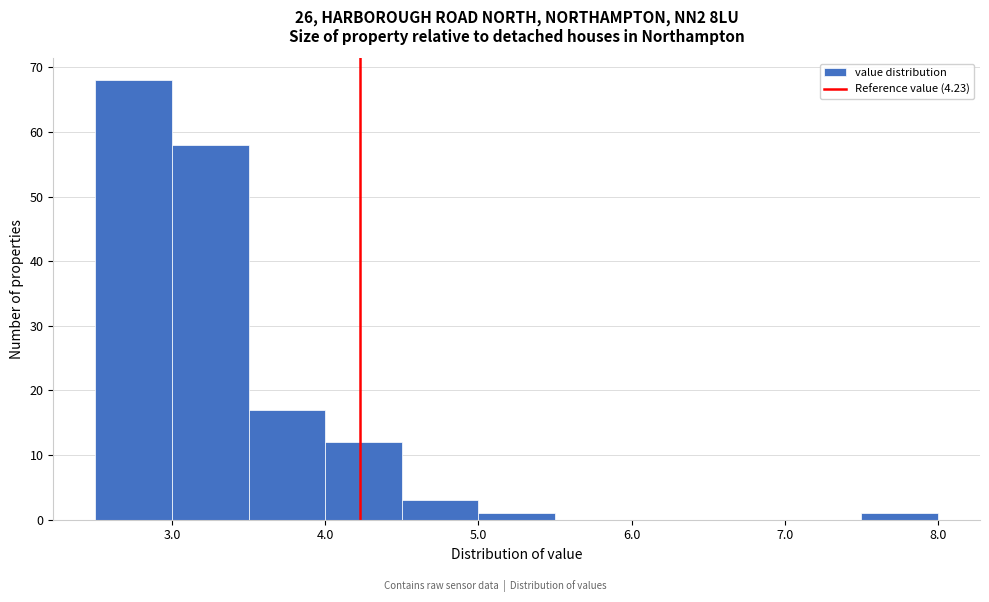

Reading left to right, transcribe this chart: for each bar, give the range it covers on the x-axis and its height. The values are not printed on the chart, so give them approximately, as read against the axis.

2.5 to 3.0: 68
3.0 to 3.5: 58
3.5 to 4.0: 17
4.0 to 4.5: 12
4.5 to 5.0: 3
5.0 to 5.5: 1
5.5 to 6.0: 0
6.0 to 6.5: 0
6.5 to 7.0: 0
7.0 to 7.5: 0
7.5 to 8.0: 1